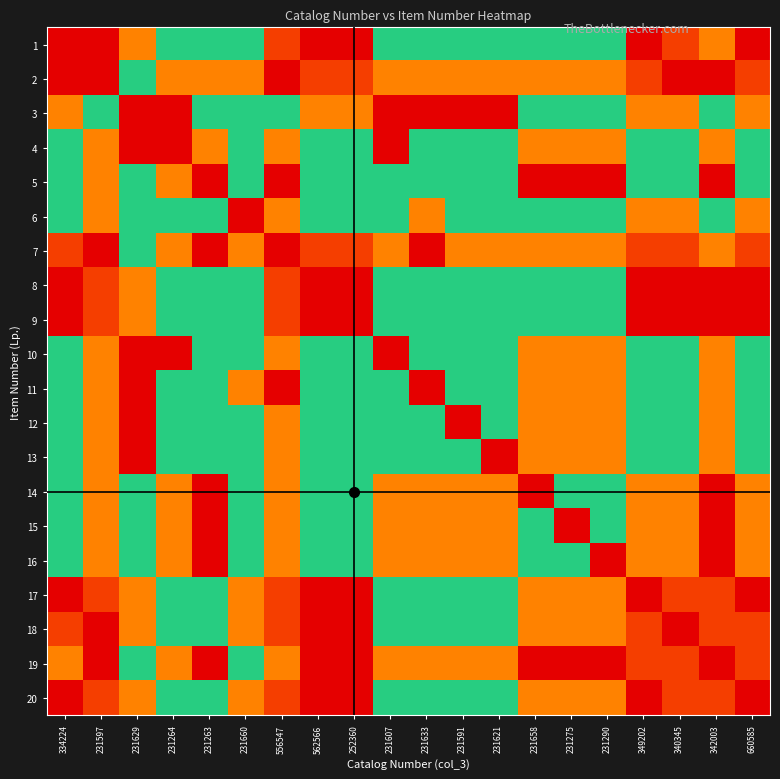

Between 231621 and 562566, which is larger?

231621